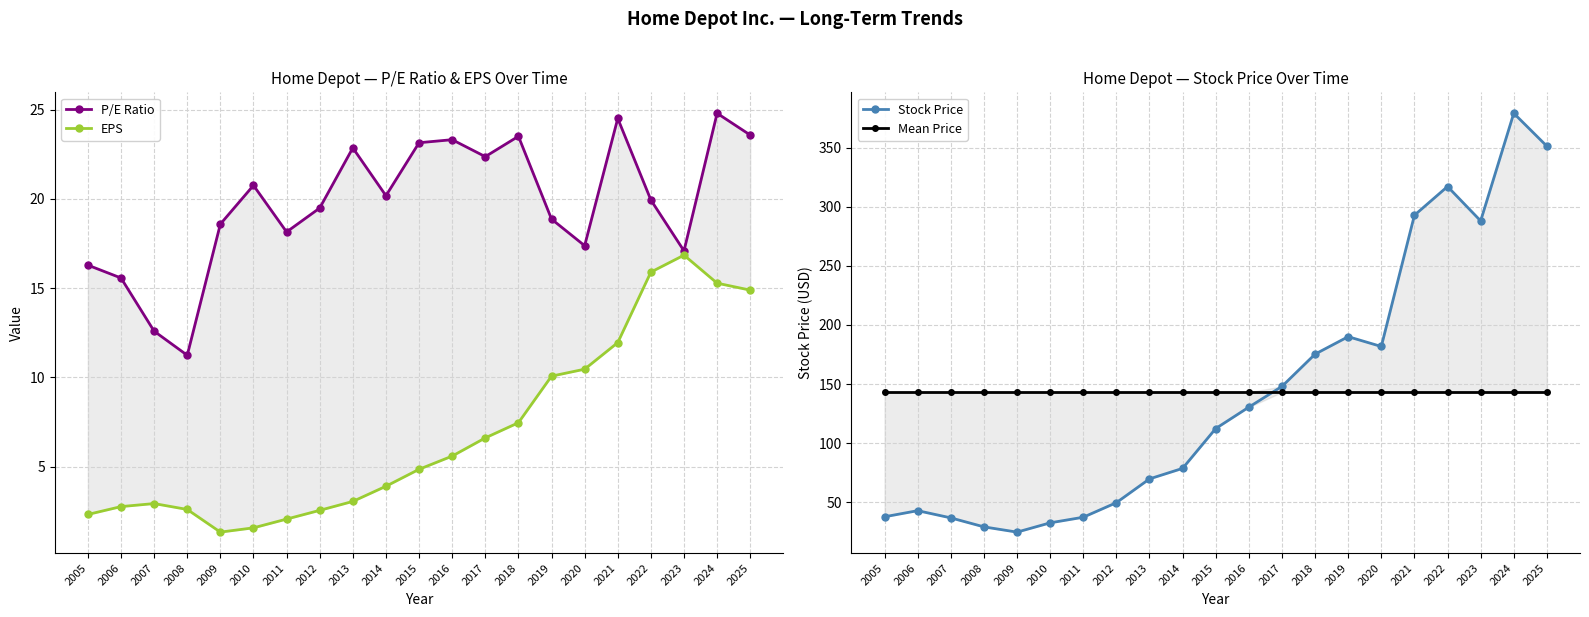

Is it true that Mean Price equals 143.1 at 2024?

True